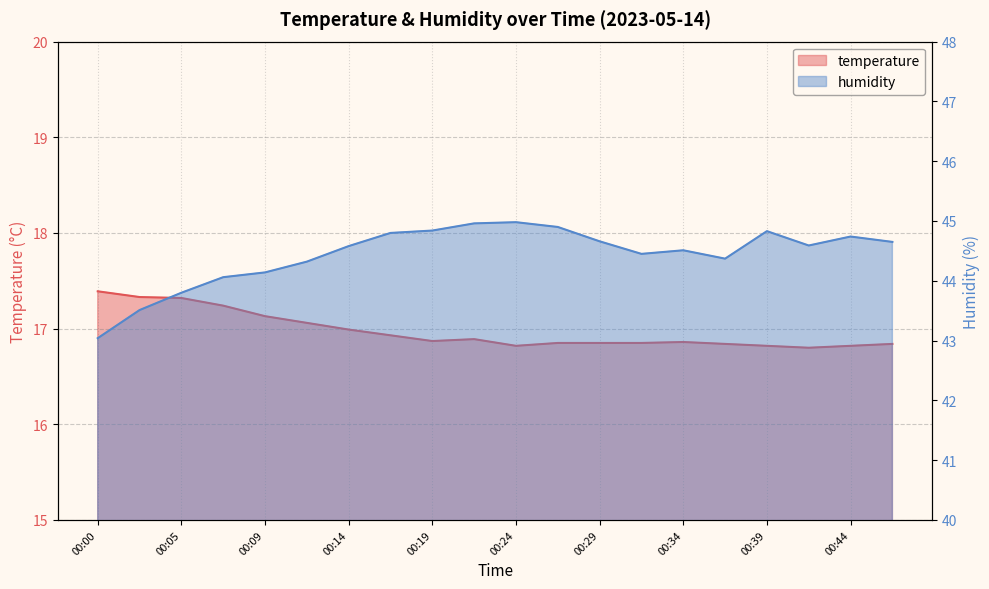

Reading right to left, list all the values displayed in this chart.

temperature: 00:46=16.8	00:44=16.8	00:41=16.8	00:39=16.8	00:36=16.8	00:34=16.9	00:32=16.9	00:29=16.9	00:27=16.9	00:24=16.8	00:22=16.9	00:19=16.9	00:17=16.9	00:14=17.0	00:12=17.1	00:09=17.1	00:07=17.2	00:05=17.3	00:02=17.3	00:00=17.4
humidity: 00:46=44.6	00:44=44.7	00:41=44.6	00:39=44.8	00:36=44.4	00:34=44.5	00:32=44.5	00:29=44.7	00:27=44.9	00:24=45.0	00:22=45.0	00:19=44.8	00:17=44.8	00:14=44.6	00:12=44.3	00:09=44.1	00:07=44.1	00:05=43.8	00:02=43.5	00:00=43.0